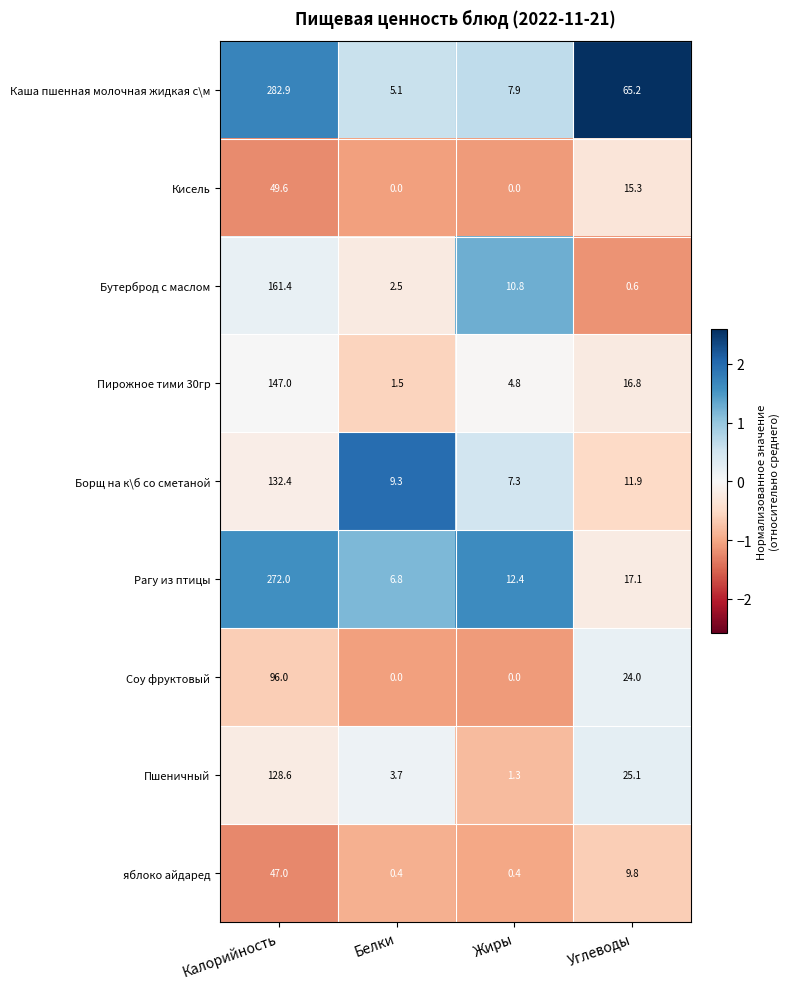

Count the number of categories in the chart.

4